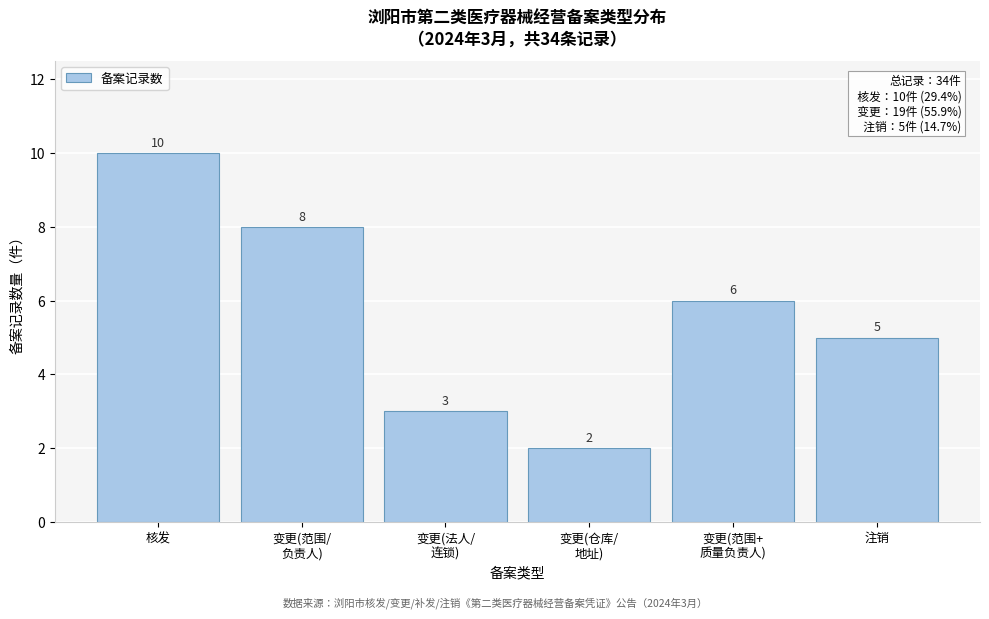

Reading right to left, extract all data points from this chart.

5	6	2	3	8	10